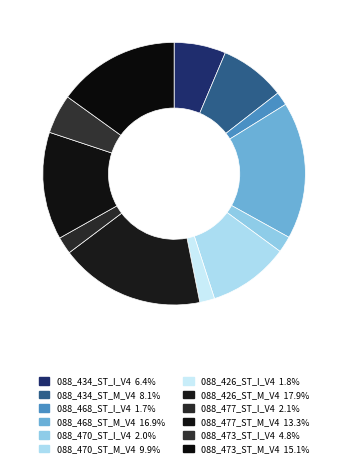

How many slices are in this pie chart?

12